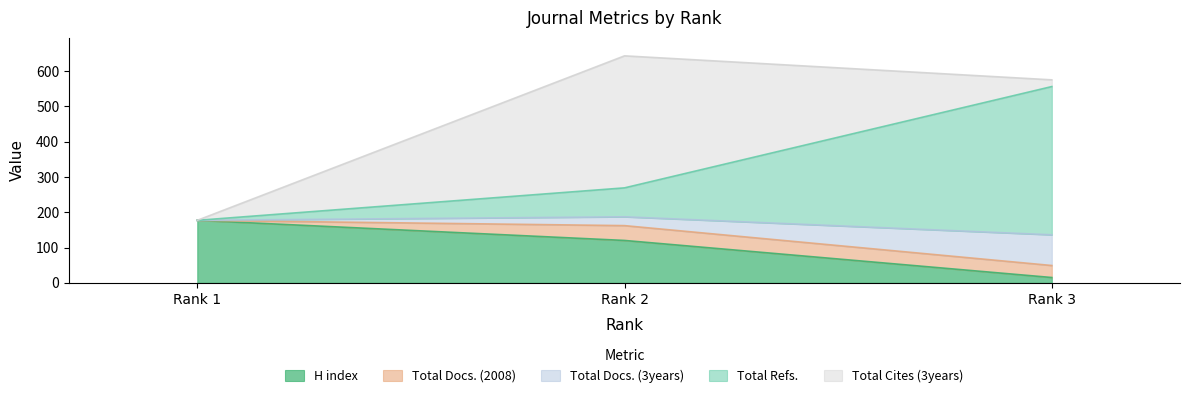

How many lines are shown in the chart?

5